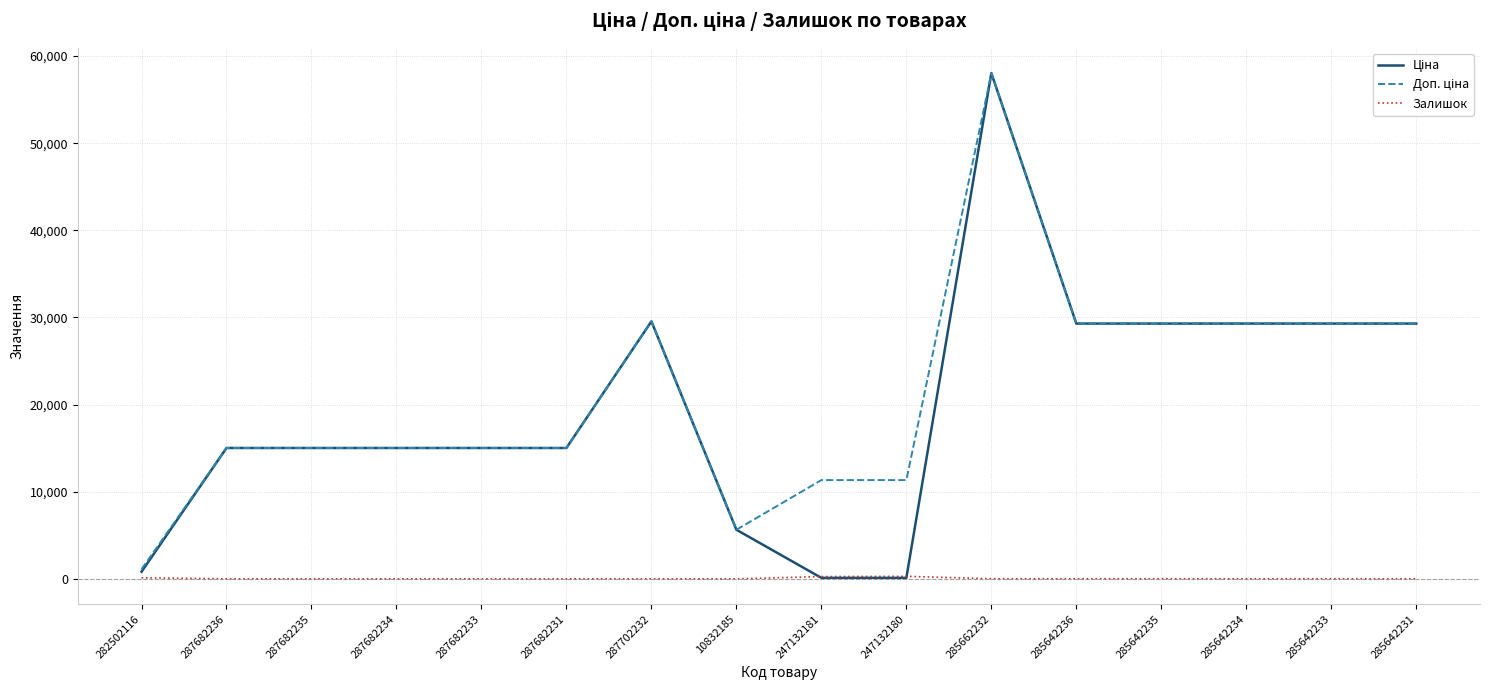

What is the difference between the highest and lowest values at 287682233?

15019.2